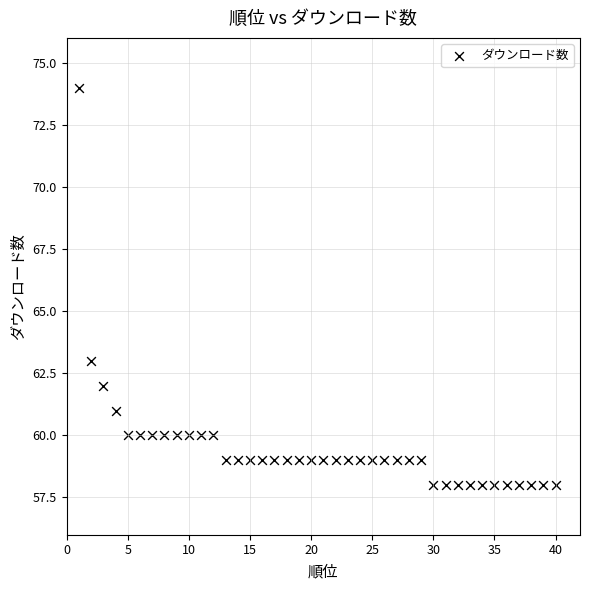

What Y value in the scatter plot is closest to 66?

63